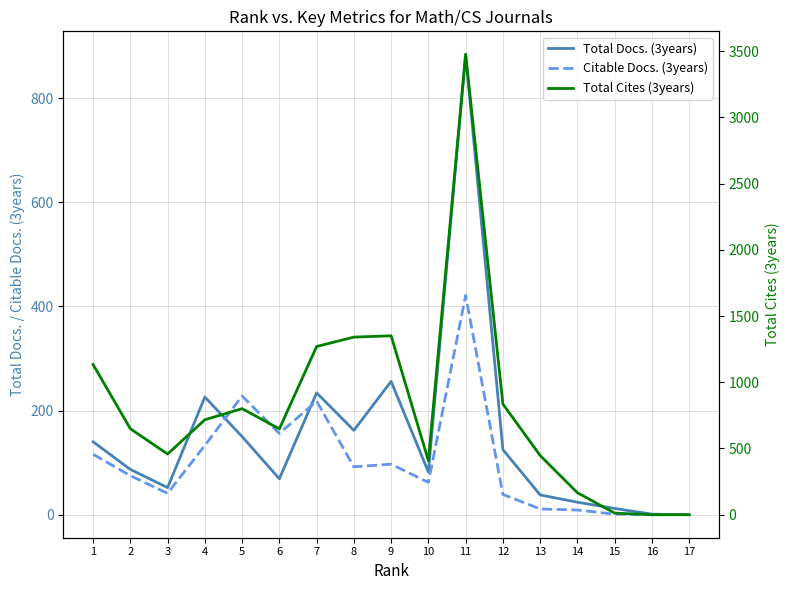

True or false: Total Docs. (3years) and Total Cites (3years) intersect in this chart.

False